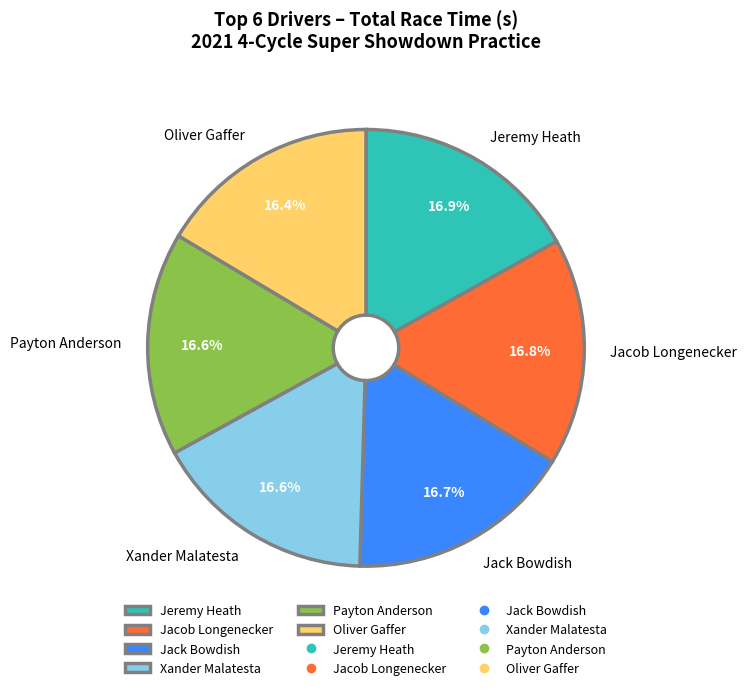

Approximately how many times larger is the value at Jeremy Heath compared to Xander Malatesta?

1.0